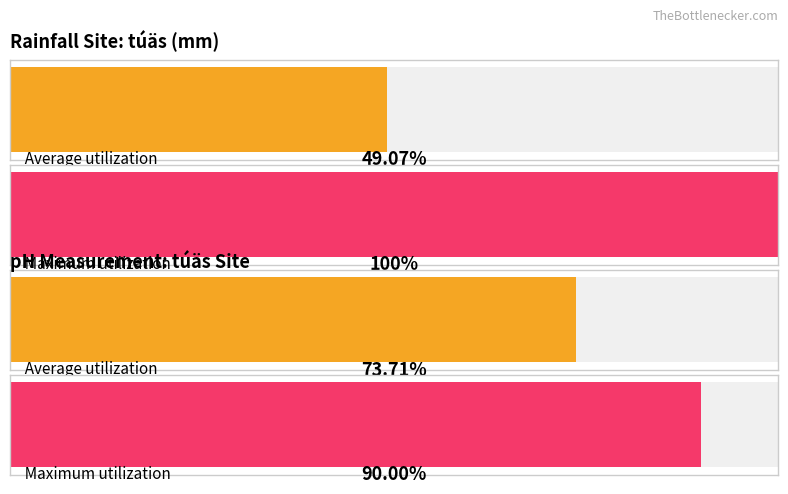

Between 199 and 481, which series saw the biggest shift?

Maximum utilization